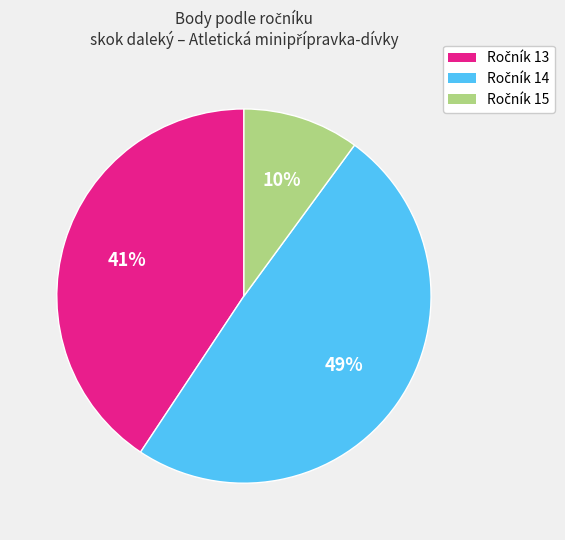

To the nearest percent, what is the average slice percentage?

33%